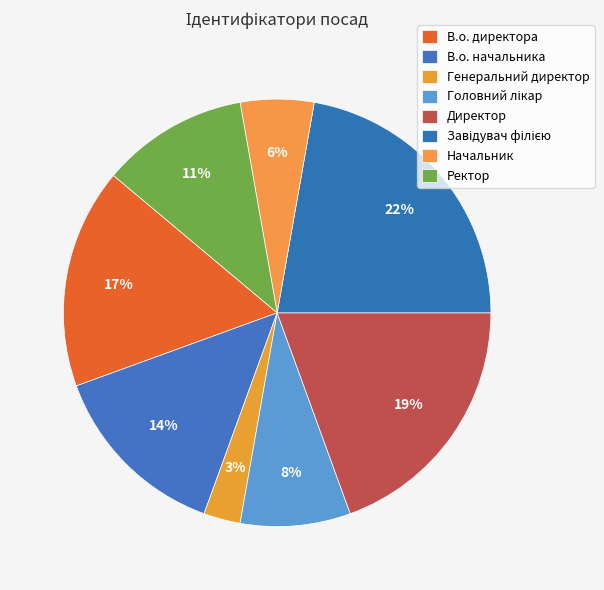

Rank the categories by value from highest to lowest.

Завідувач філією, Директор, В.о. директора, В.о. начальника, Ректор, Головний лікар, Начальник, Генеральний директор